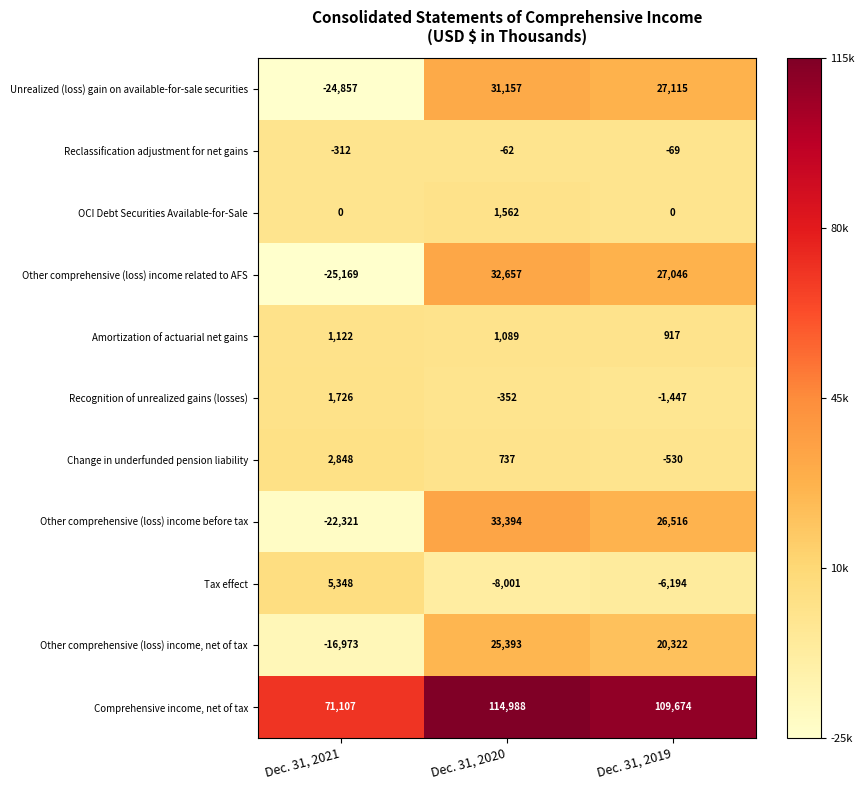

What is the spread (max minus min) of values at Dec. 31, 2020?

122989